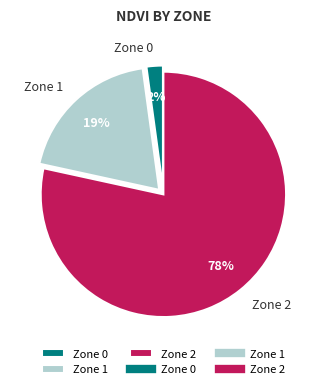

Combined, do Zone 2 and Zone 0 account for over 50%?

Yes